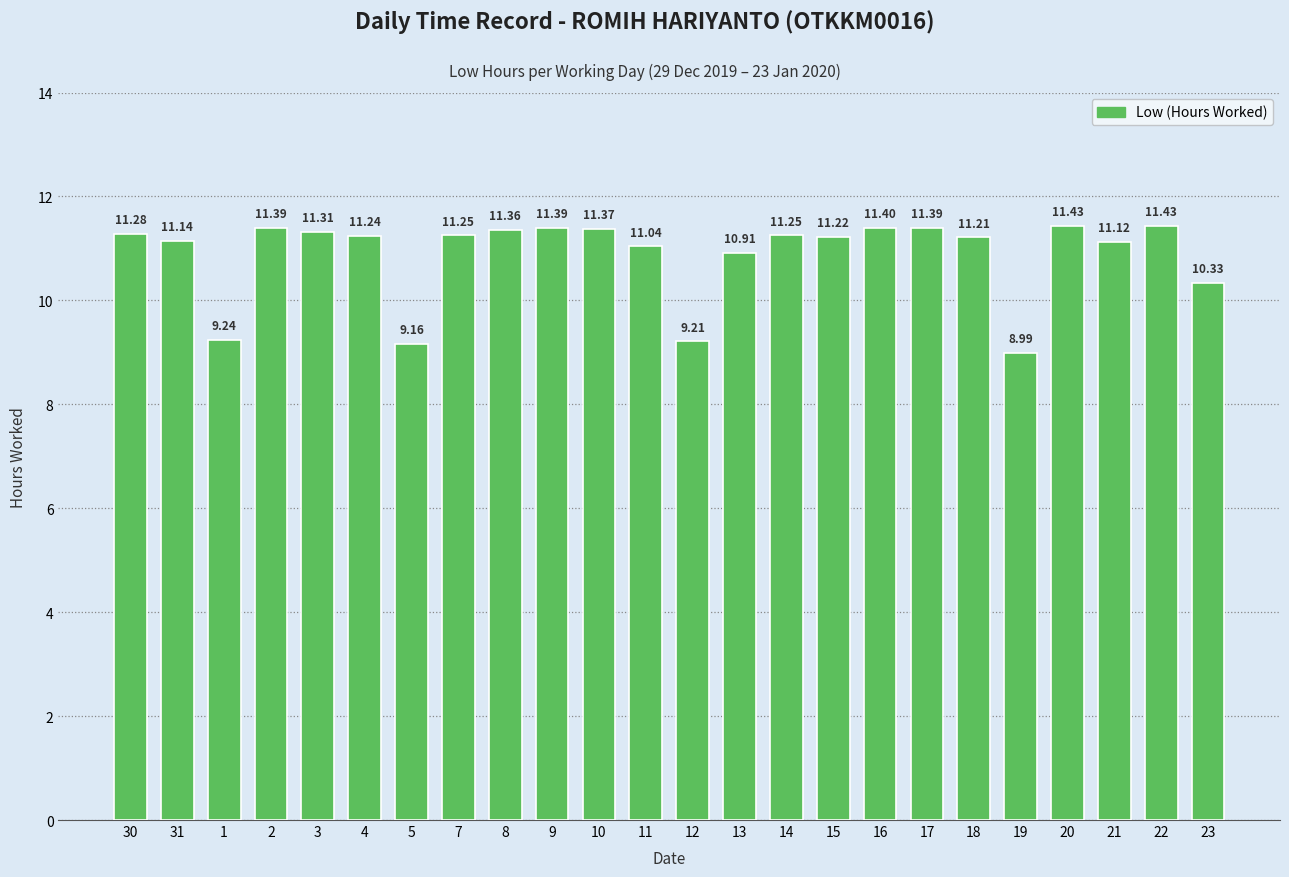

What is the value of the 16th bar from the left?

11.2